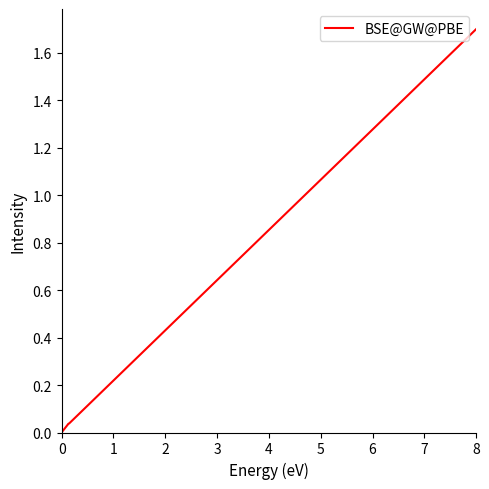

Between 3 and 2, which is larger?

3